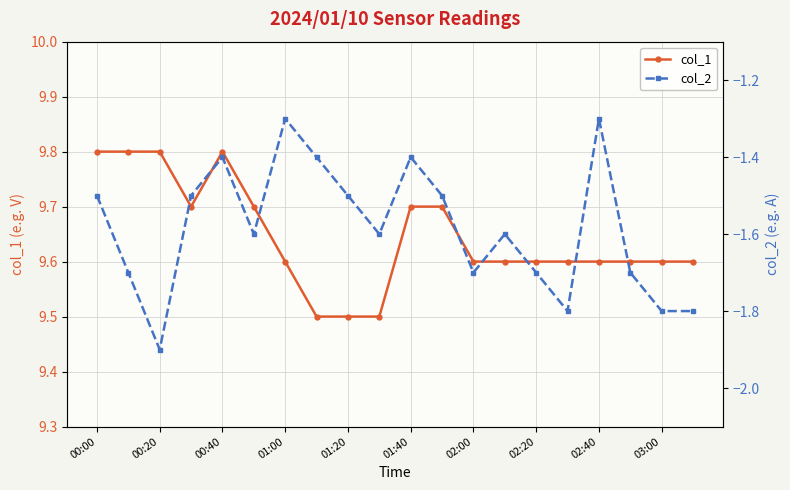

Does the chart have visible grid lines?

Yes